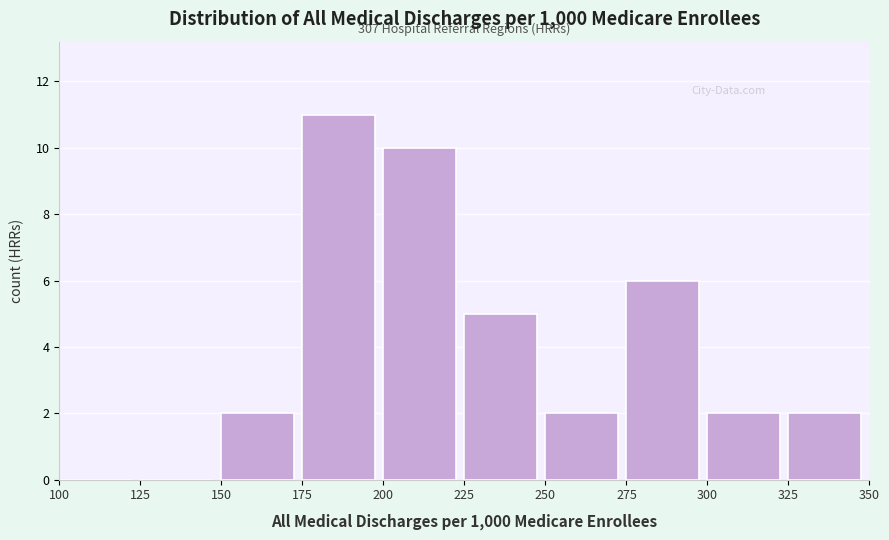

Over which range of the x-axis is the bar tallest?

175 to 200